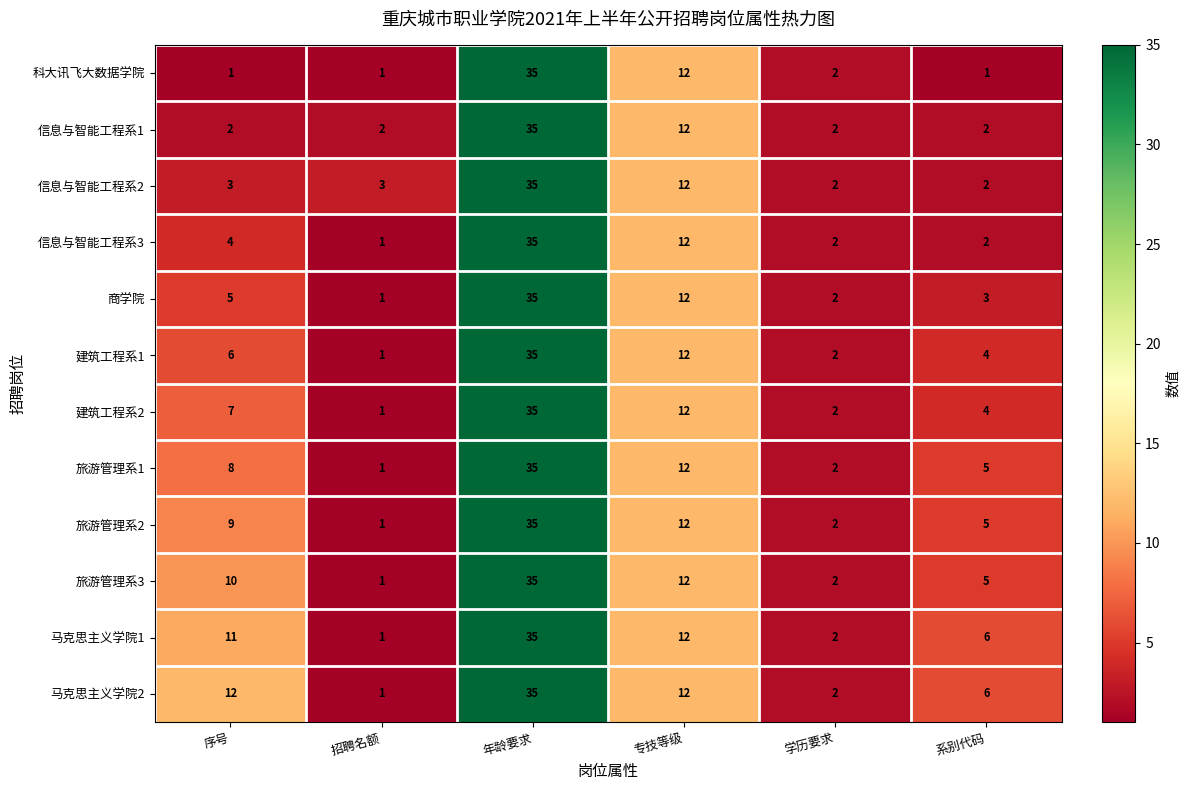

Count the number of categories in the chart.

6